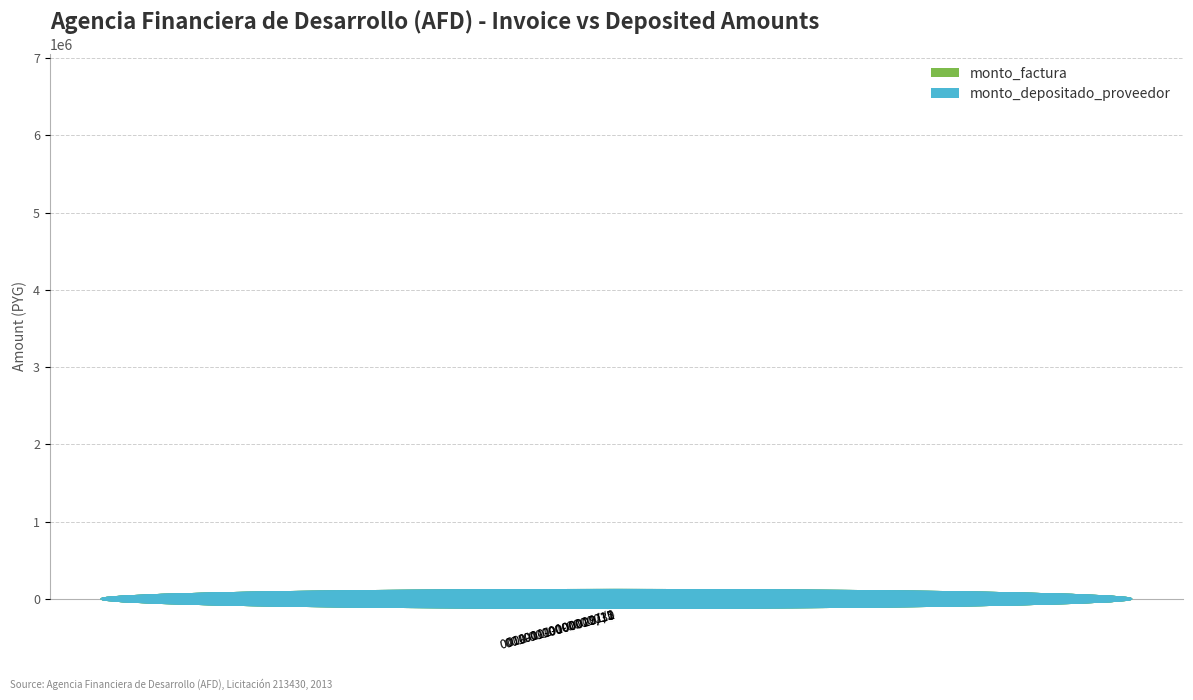

What is the label of the 2nd bar from the right?

001-001-0000011